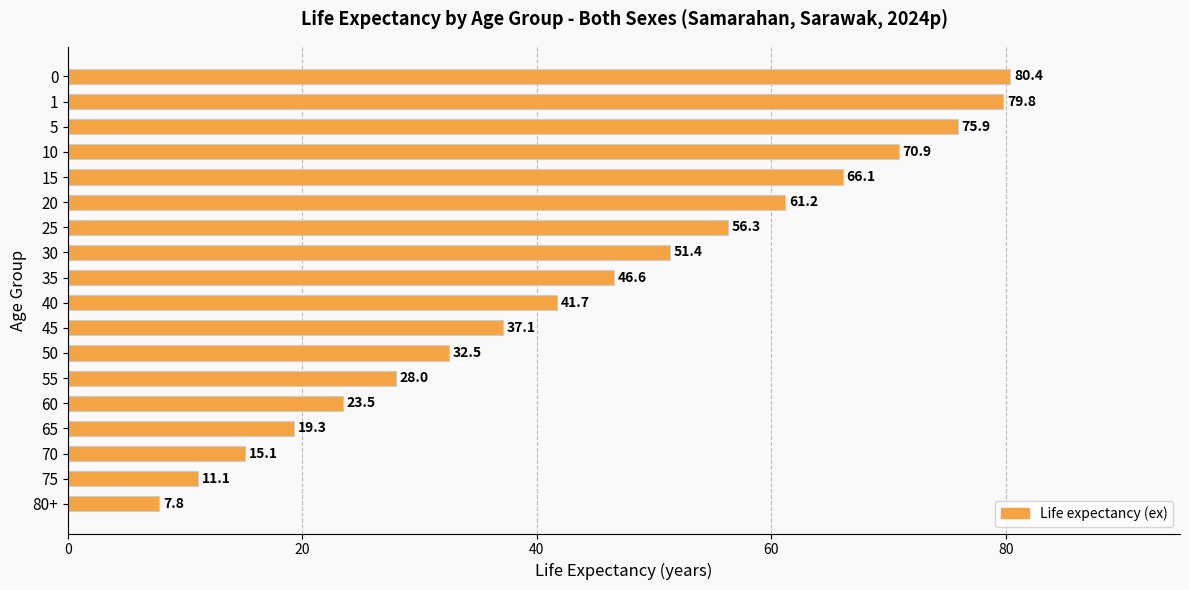

Where is the data nearest to the value 44?

40